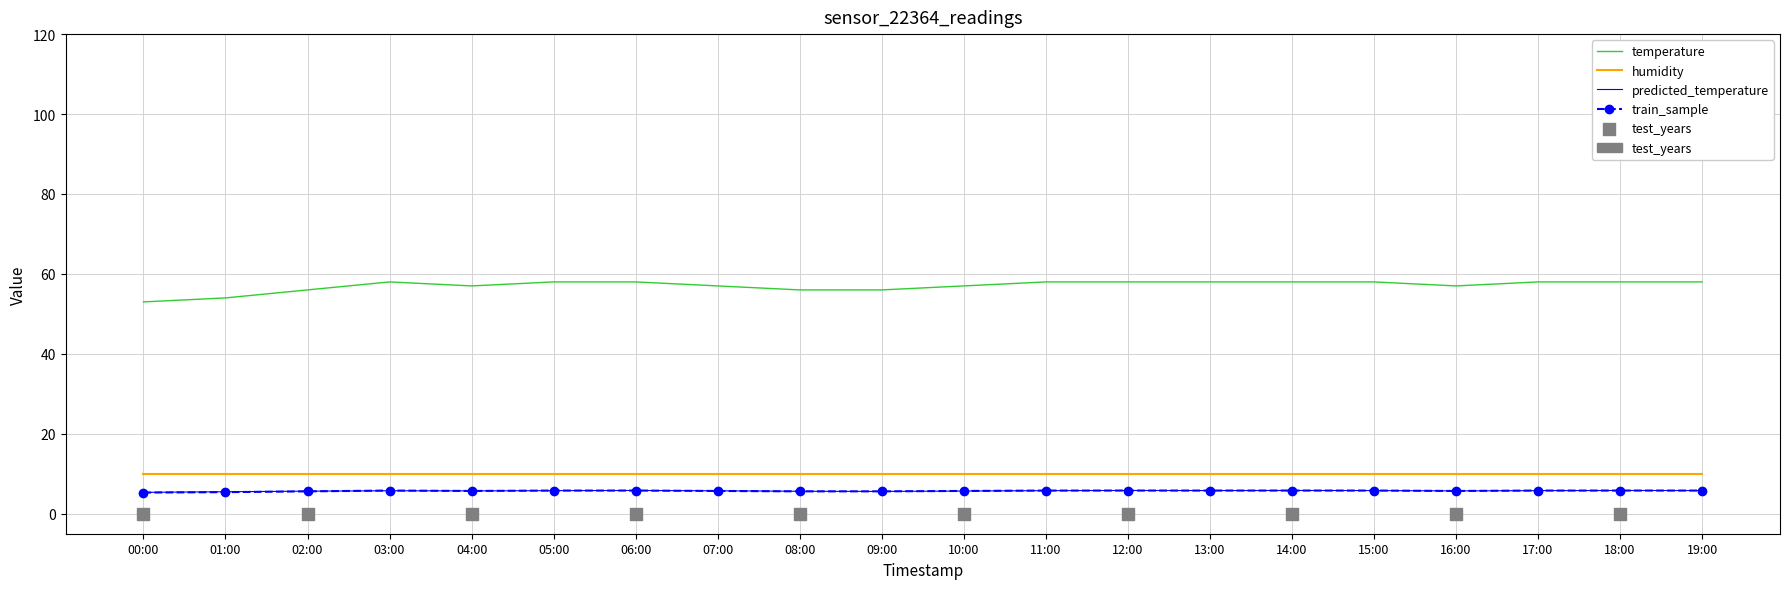

Which series has the largest Y range (max minus min)?

temperature